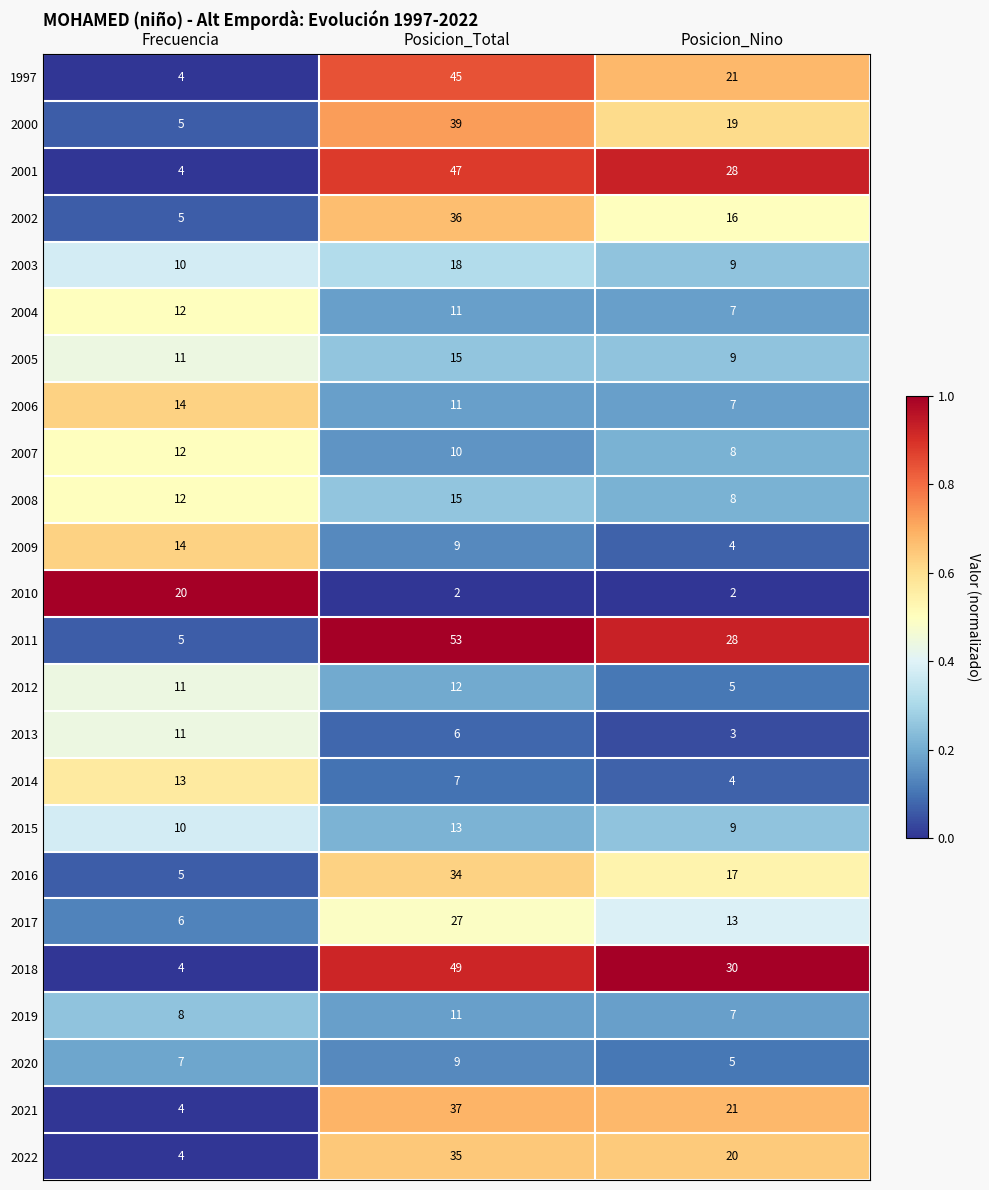

What is the total value across all series at Posicion_Nino?

300